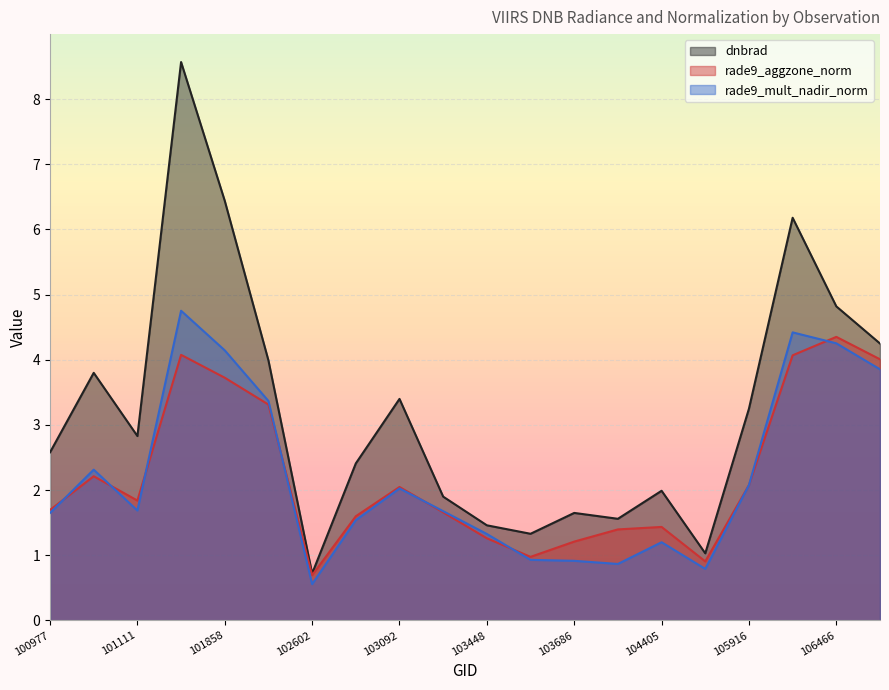

True or false: rade9_aggzone_norm and dnbrad cross at least once.

False